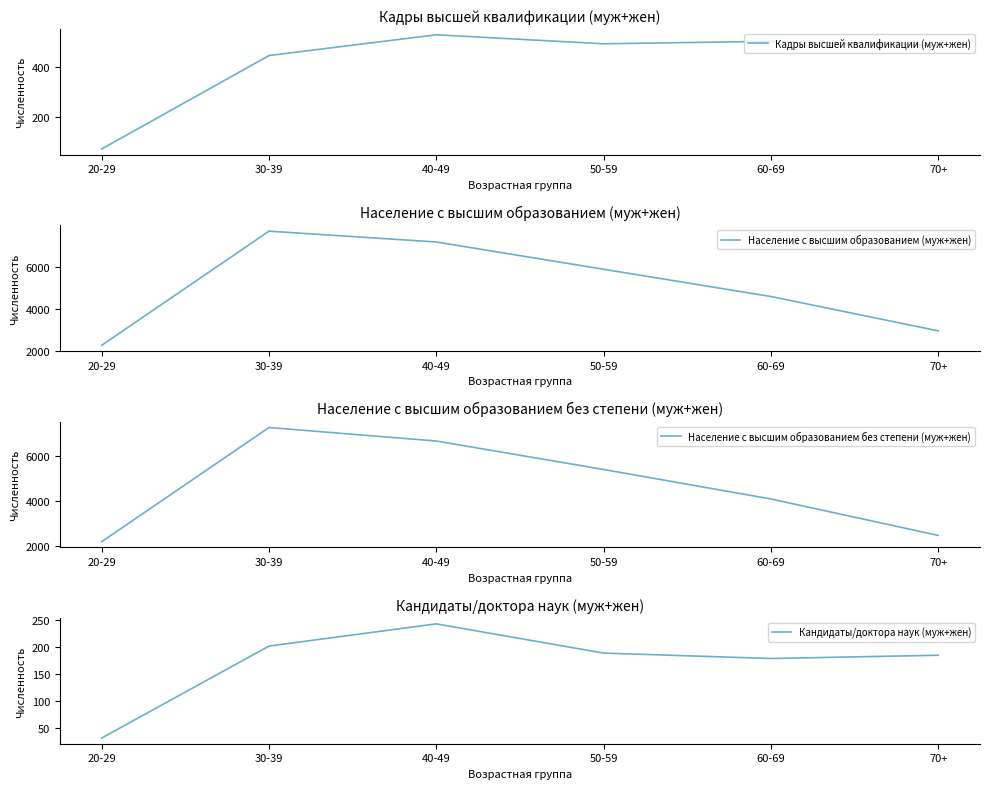

Which series changed the most between 50-59 and 70+?

Население с высшим образованием (муж+жен)